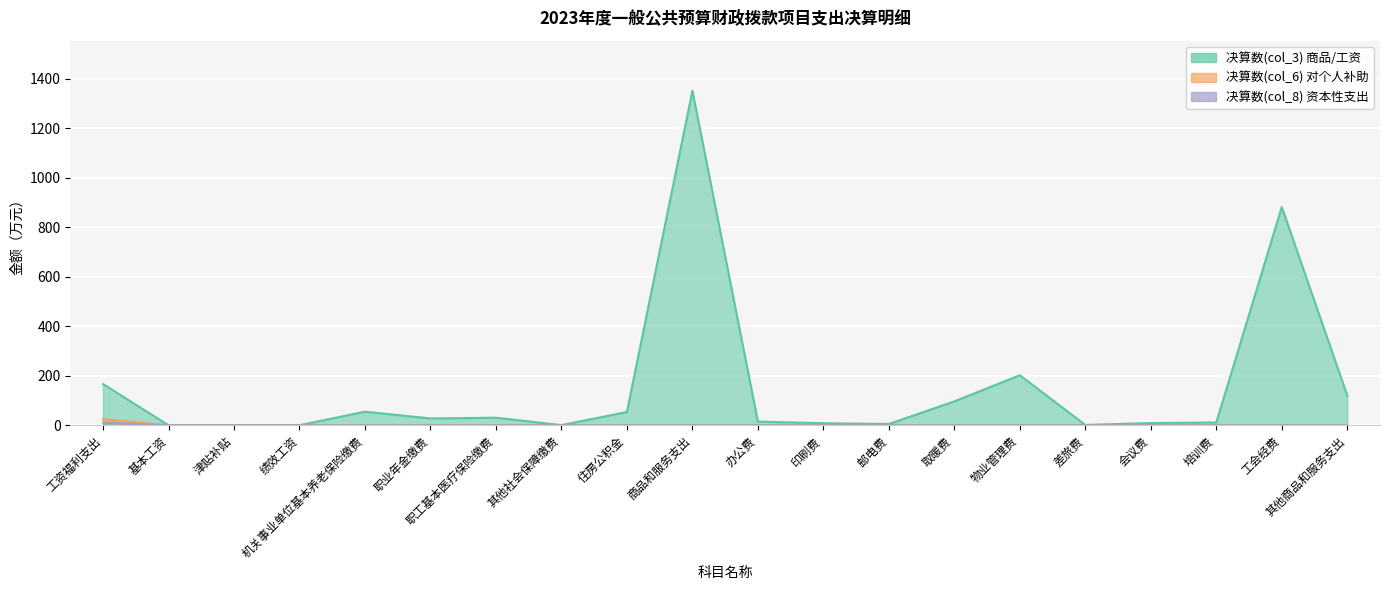

What is the difference between the maximum and second lowest values in the 决算数(col_3) series?

1351.9